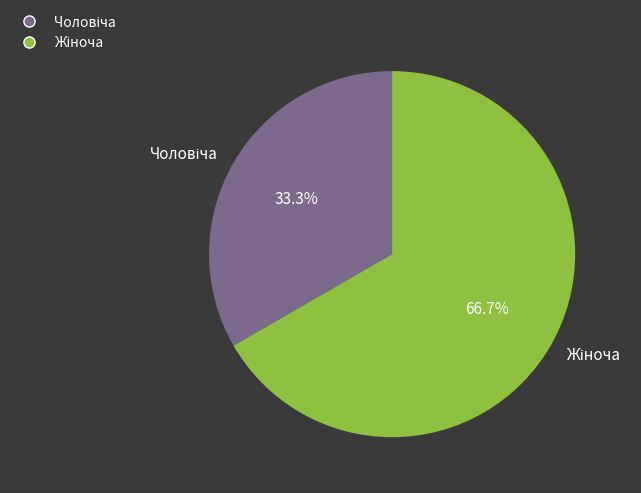

Is it true that Чоловіча is 33% of the pie?

True